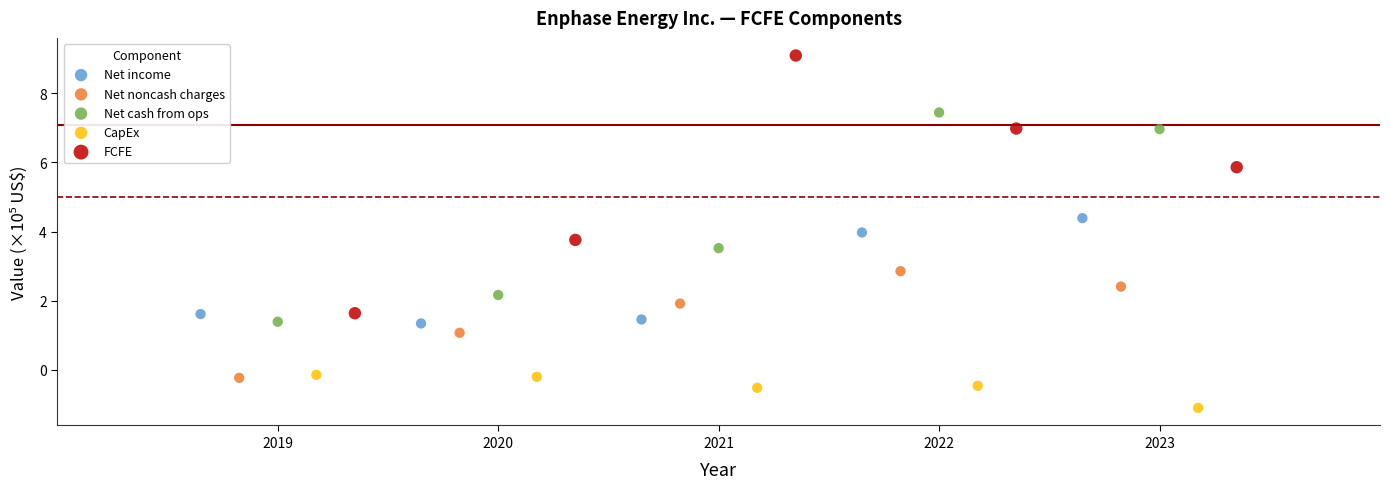

Which series has the widest spread of Y values?

FCFE